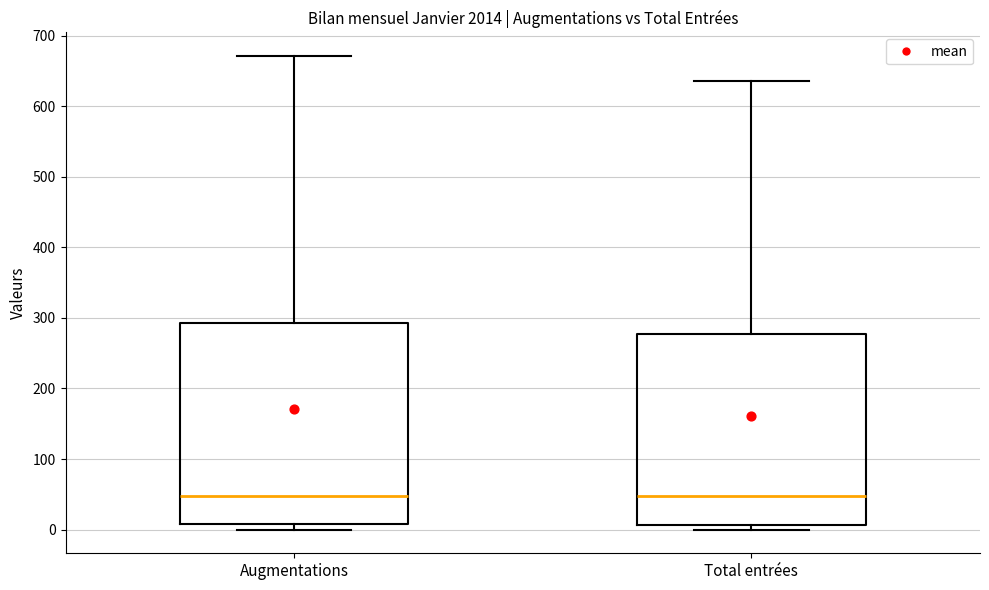

Which box is the tallest, from its lower edge to its upper edge?

Augmentations